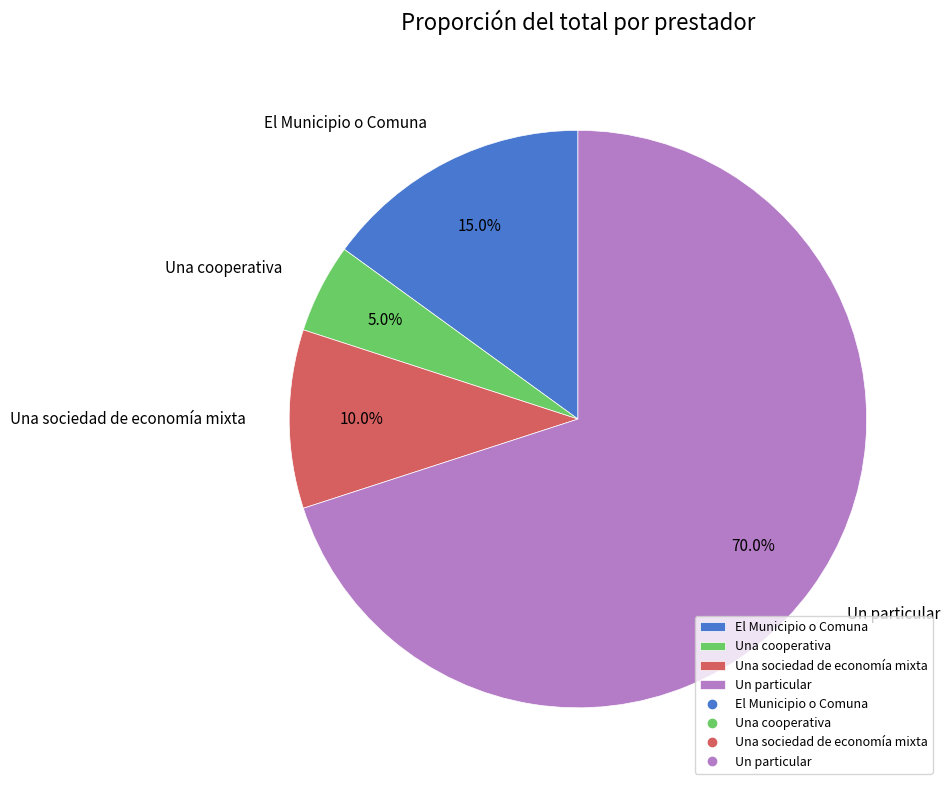

How many segments does this pie chart have?

4